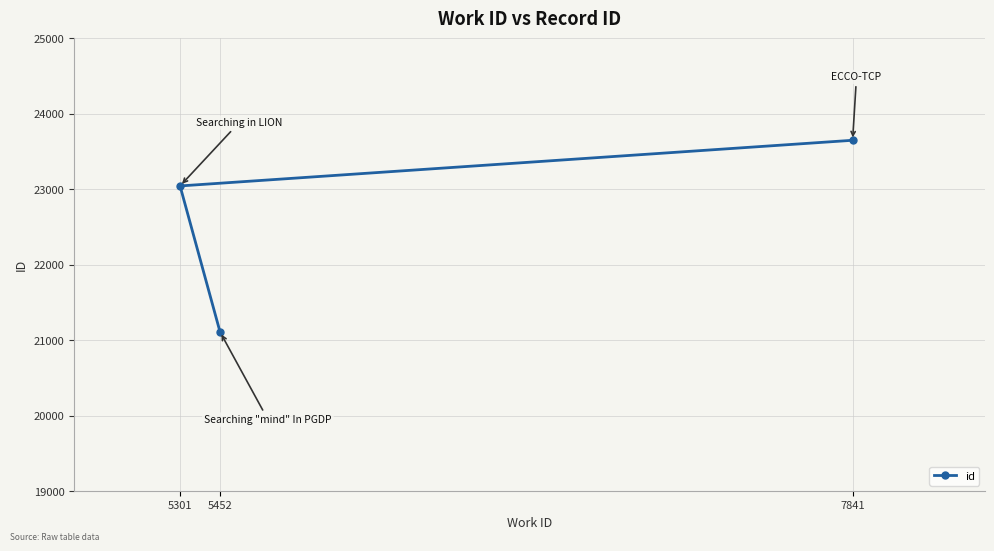

At which category does the chart reach its minimum across all series?

5452